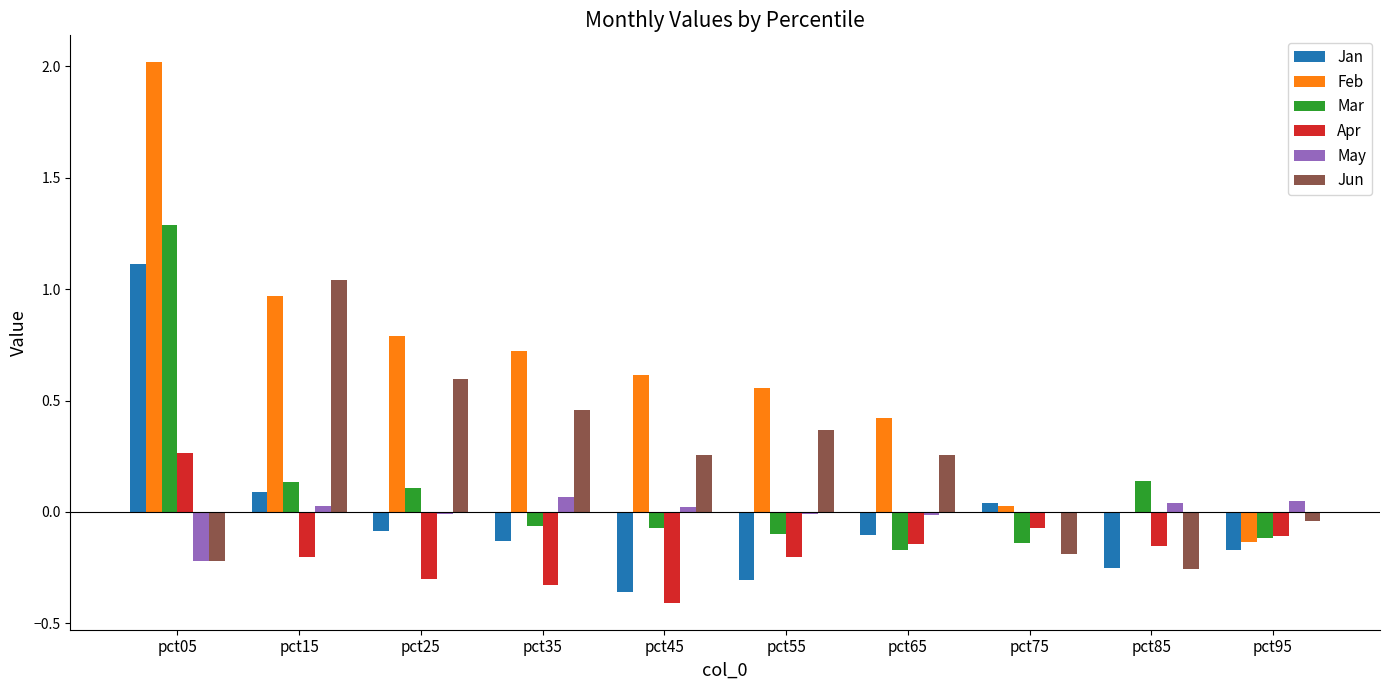

At which category is the sum across all series the highest?

pct05